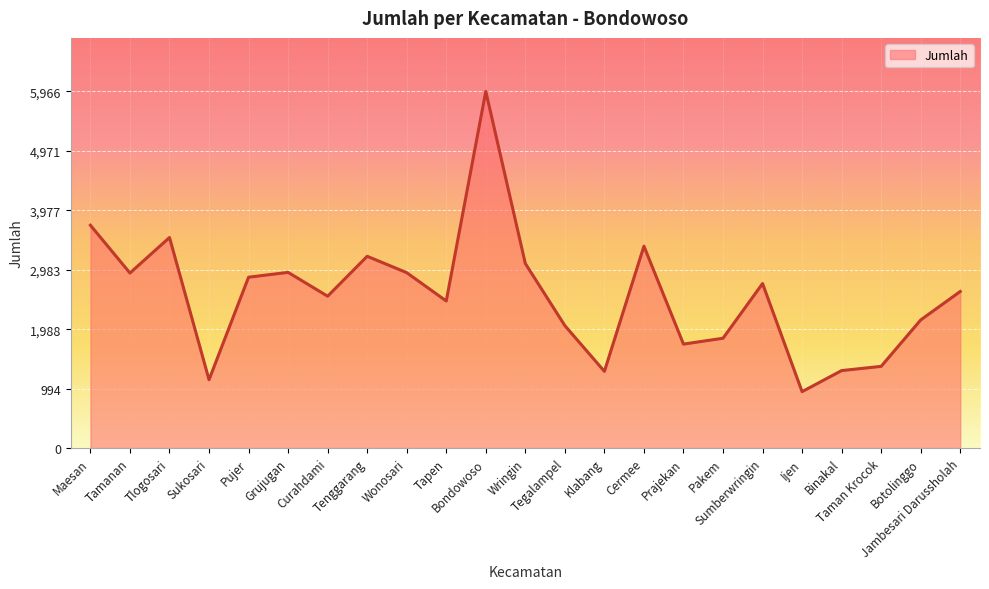

What is the change in value from Tlogosari to Pakem?

-1685